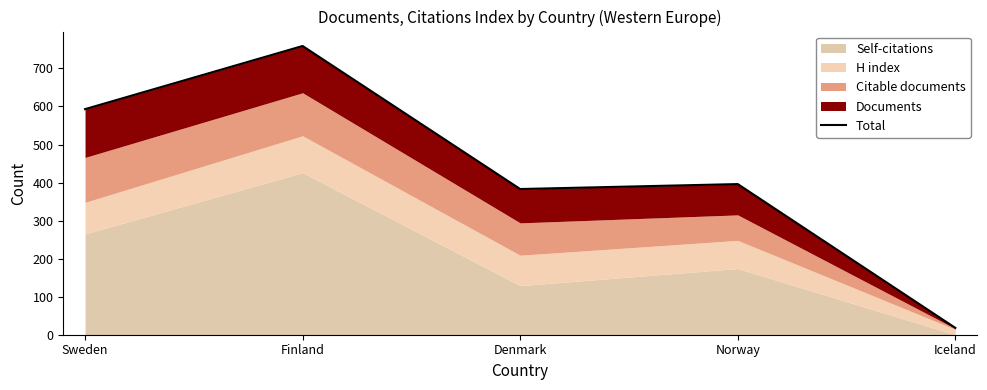

Rank the categories by value from lowest to highest.

Iceland, Denmark, Norway, Sweden, Finland